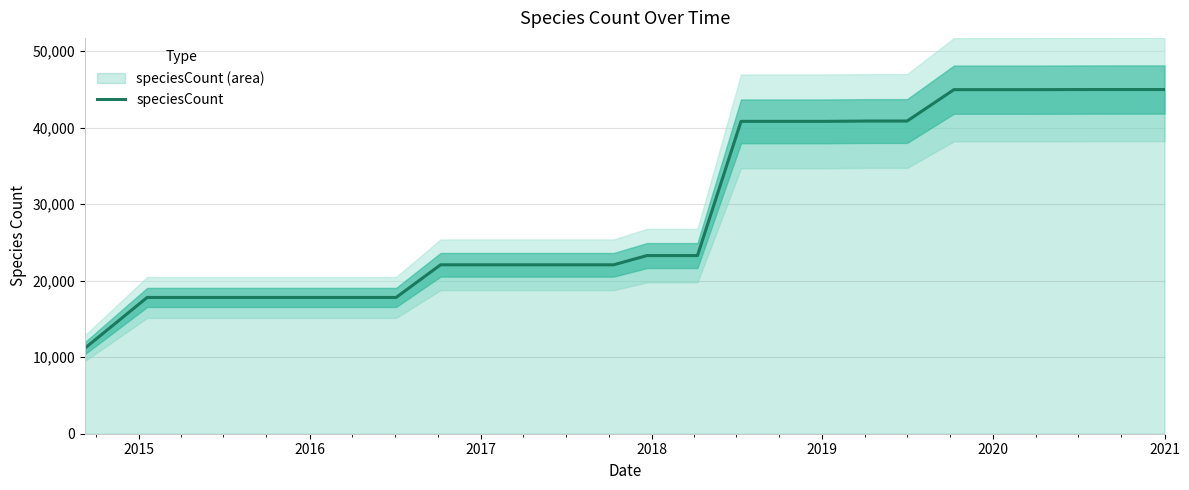

What is the maximum value for speciesCount?

44970